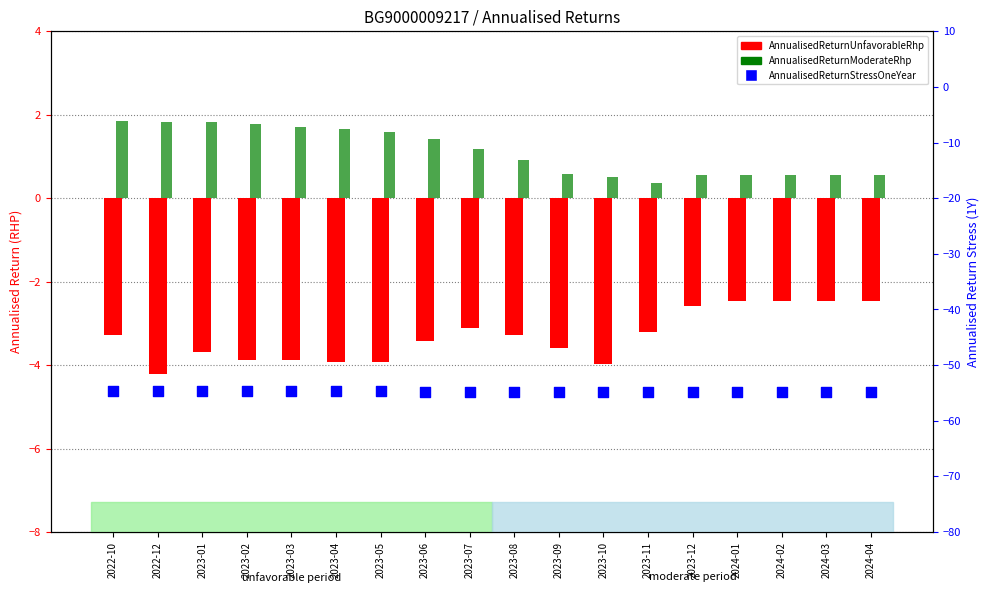

Is the value of AnnualisedReturnUnfavorableRhp at 2023-04 greater than the value of AnnualisedReturnModerateRhp at 2024-01?

No